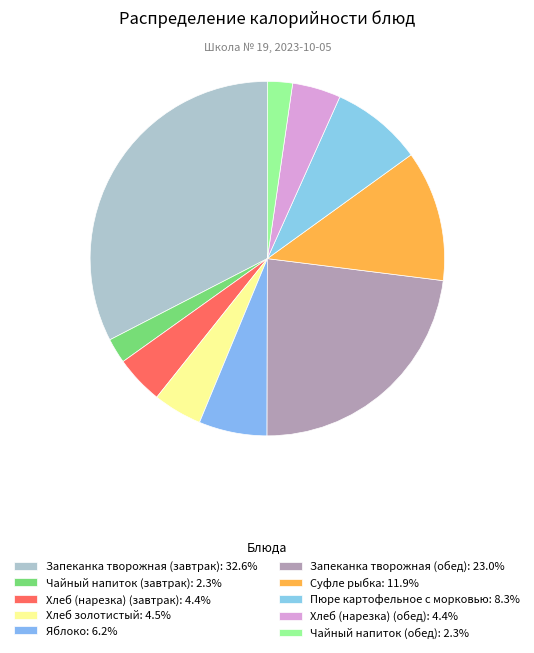

Combined, do Запеканка творожная (обед) and Хлеб (нарезка) (обед) account for over 50%?

No